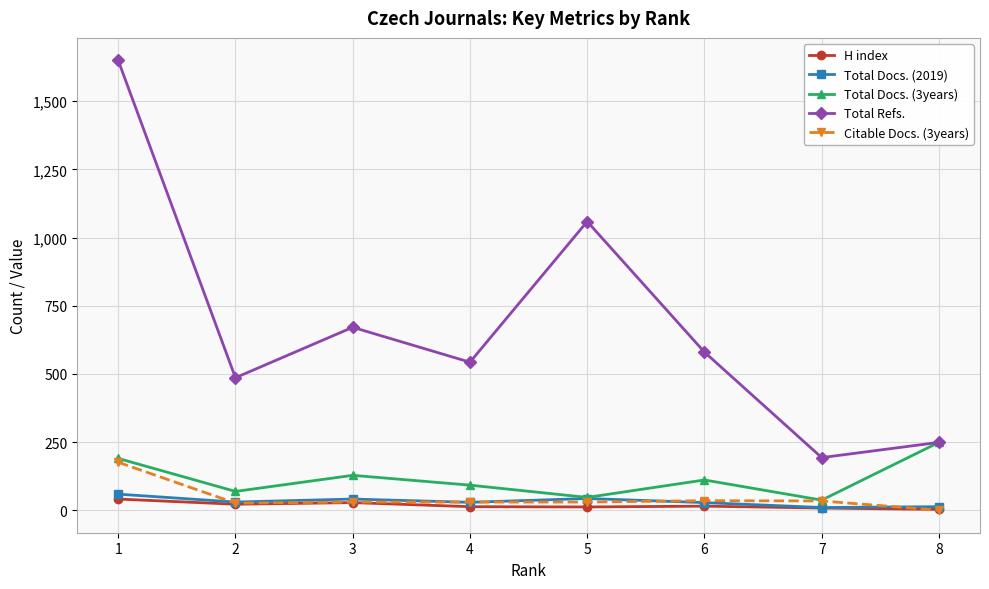

What is the difference between the highest and lowest values at 3?

643